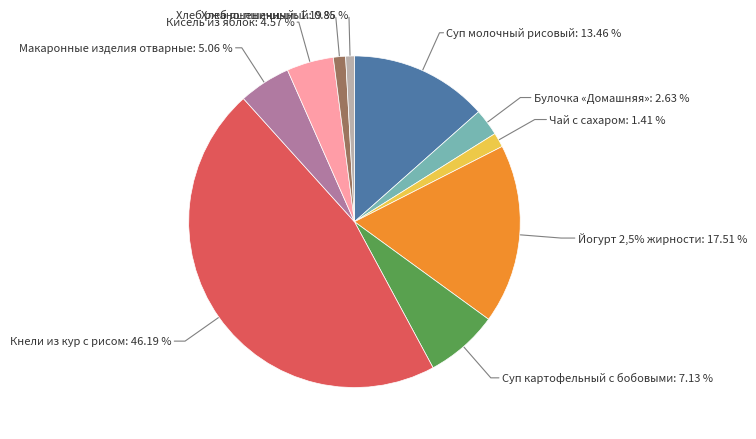

Rank the categories by value from highest to lowest.

Кнели из кур с рисом, Йогурт 2,5% жирности, Суп молочный рисовый, Суп картофельный с бобовыми, Макаронные изделия отварные, Кисель из яблок, Булочка «Домашняя», Чай с сахаром, Хлеб пшеничный, Хлеб ржано-пшеничный